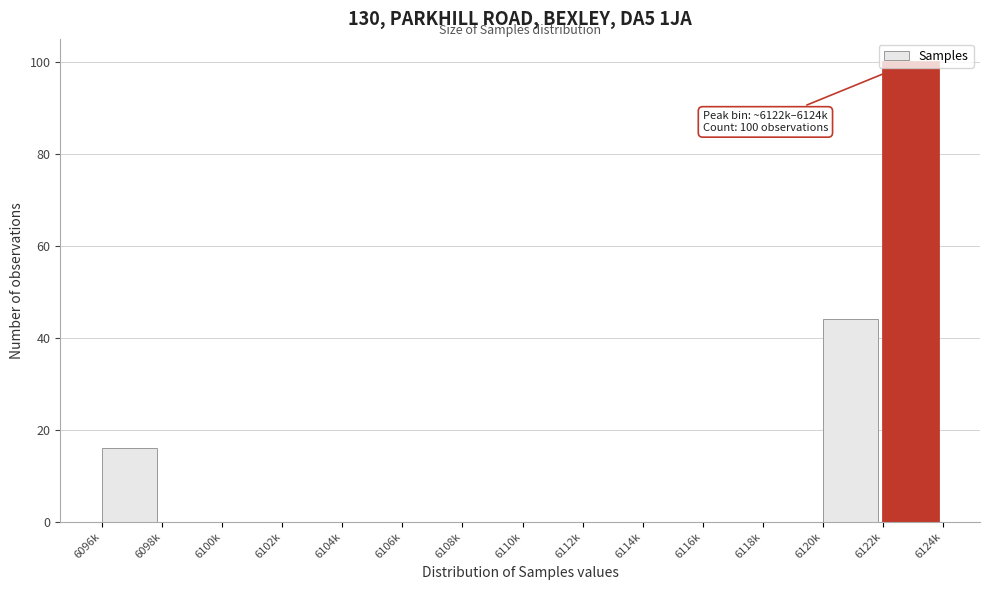

What is the sum of all values?

160